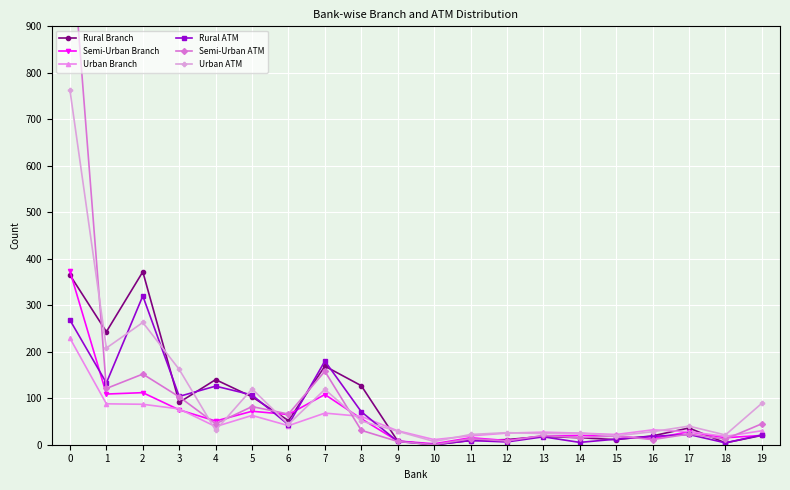

At which label is Urban ATM closest to 384?

2